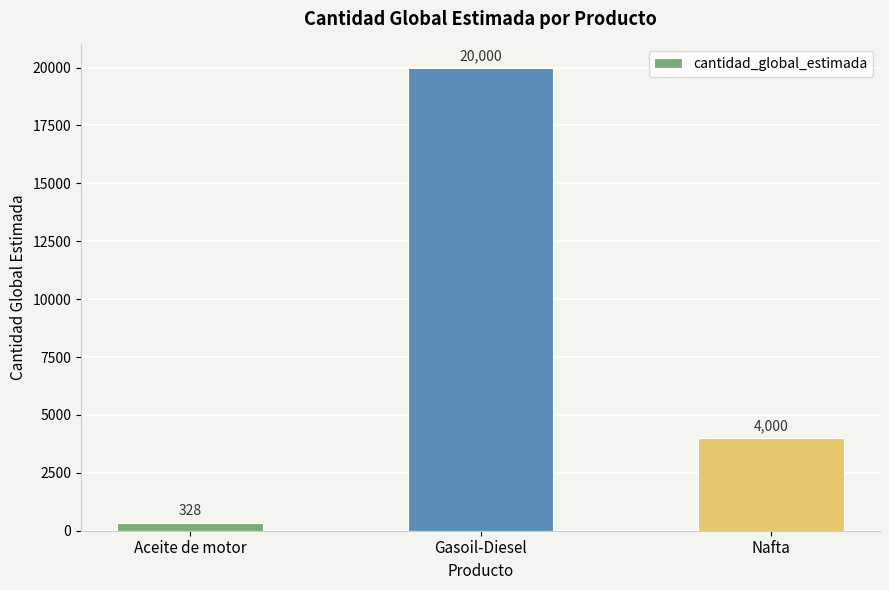

What is the difference between the second highest and minimum values?

3672